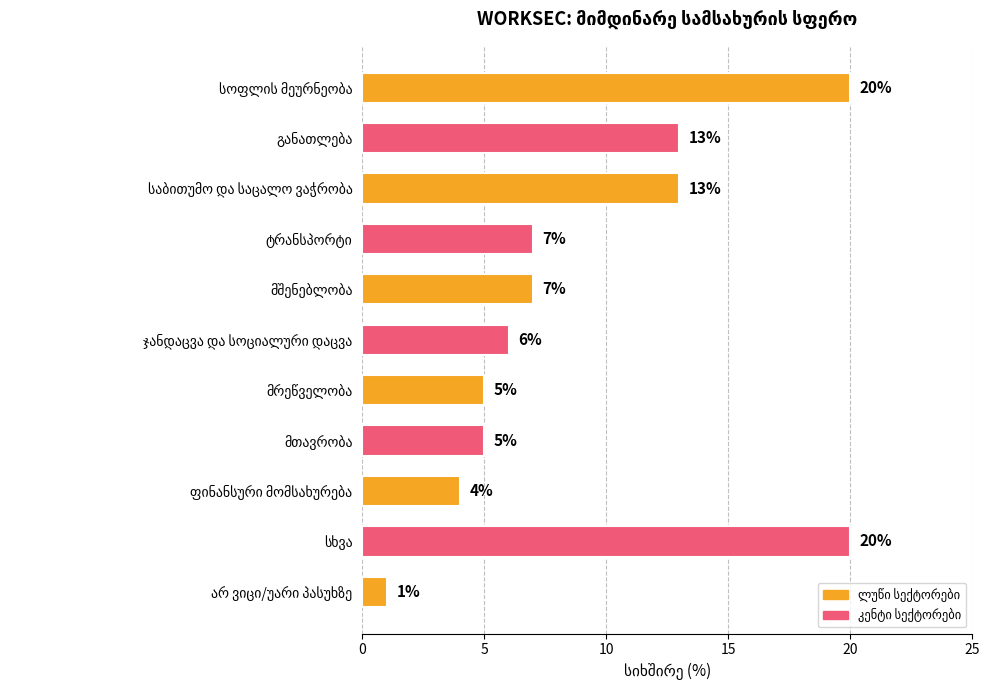

What is the sum of all values?

101